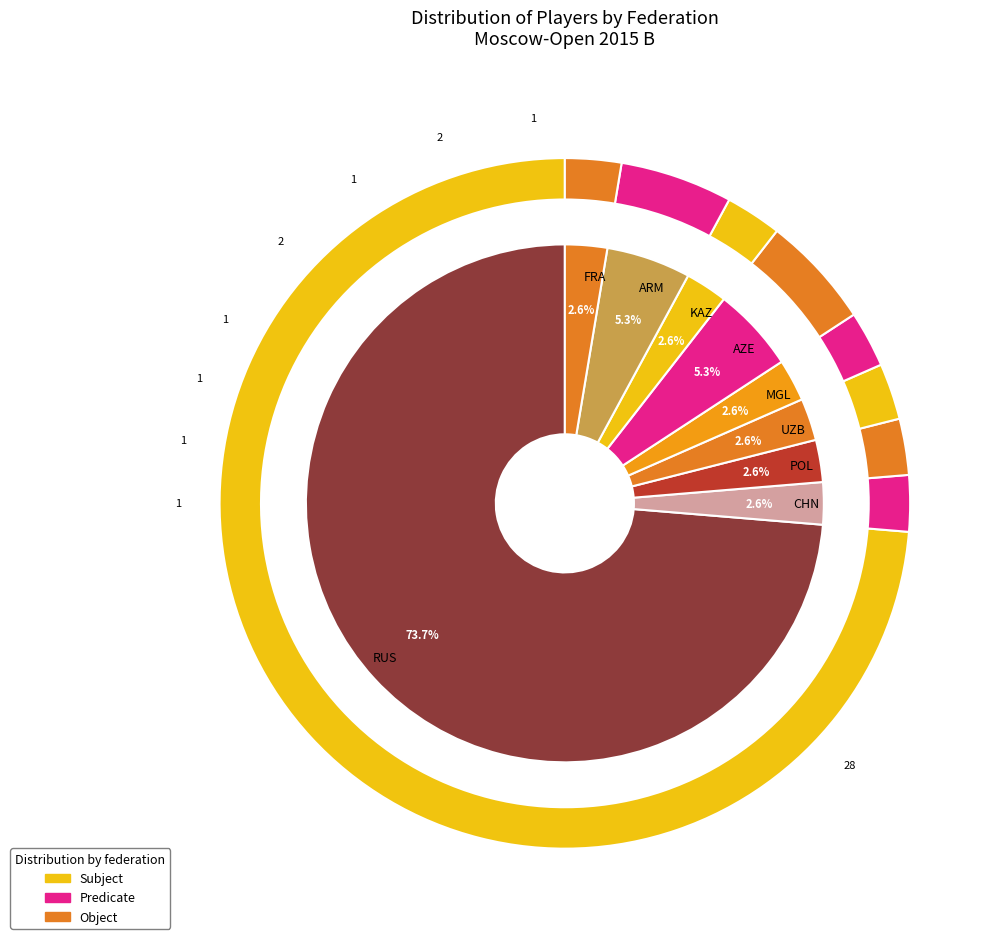

What is the majority slice?

RUS